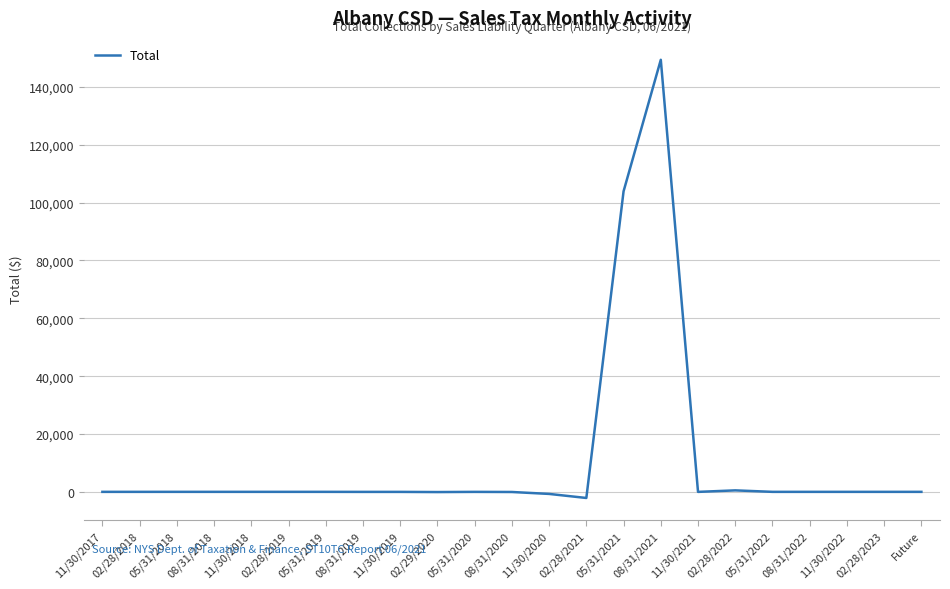

Is this an area chart (filled region under the line)?

No